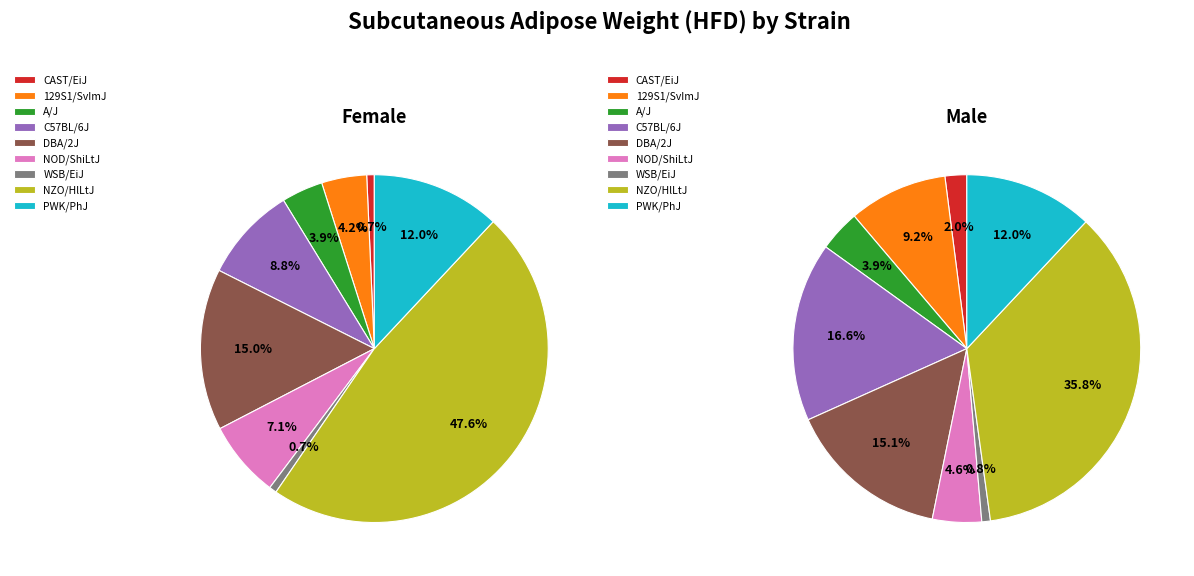

Which slice is the largest?

NZO/HlLtJ